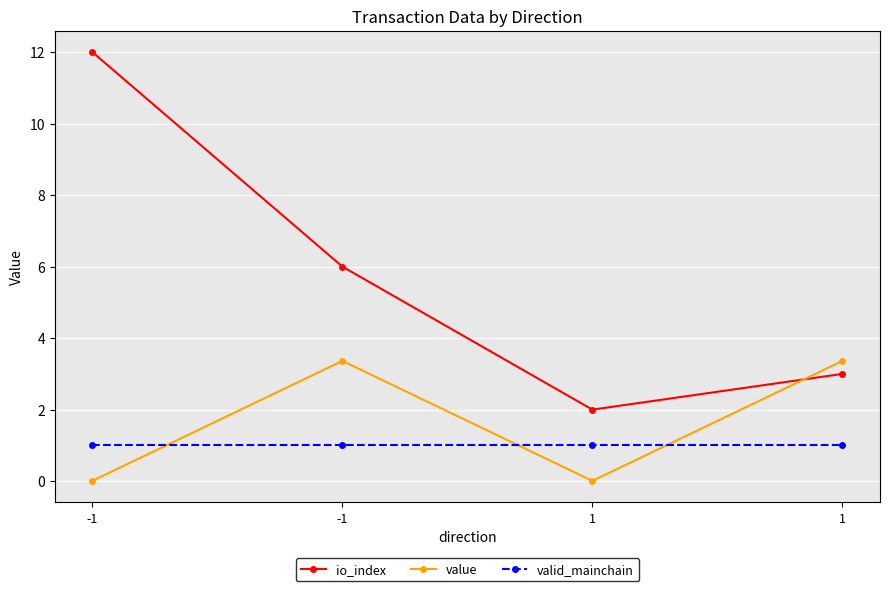

What is the average value of the value series?

1.7